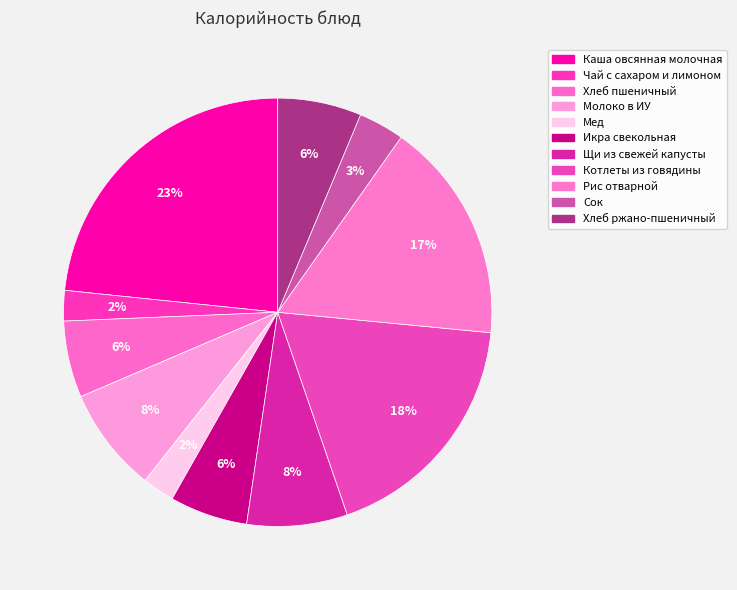

How much of the chart is everything except Щи из свежей капусты?

92.4%